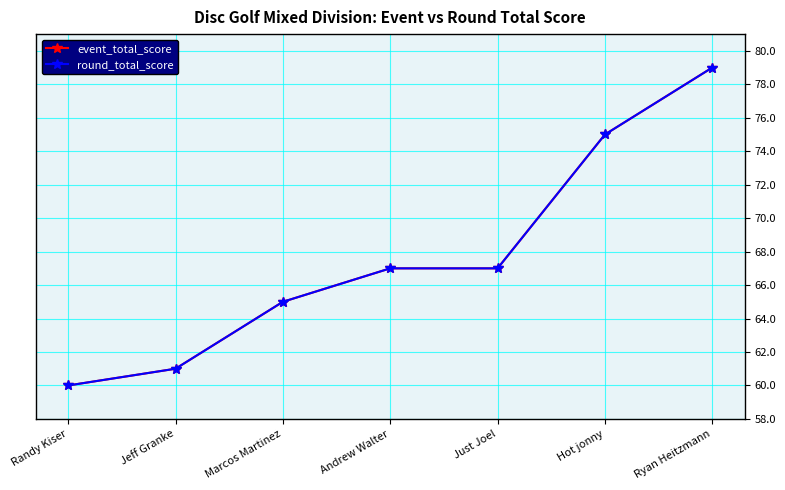

What position from the right is Andrew Walter?

4